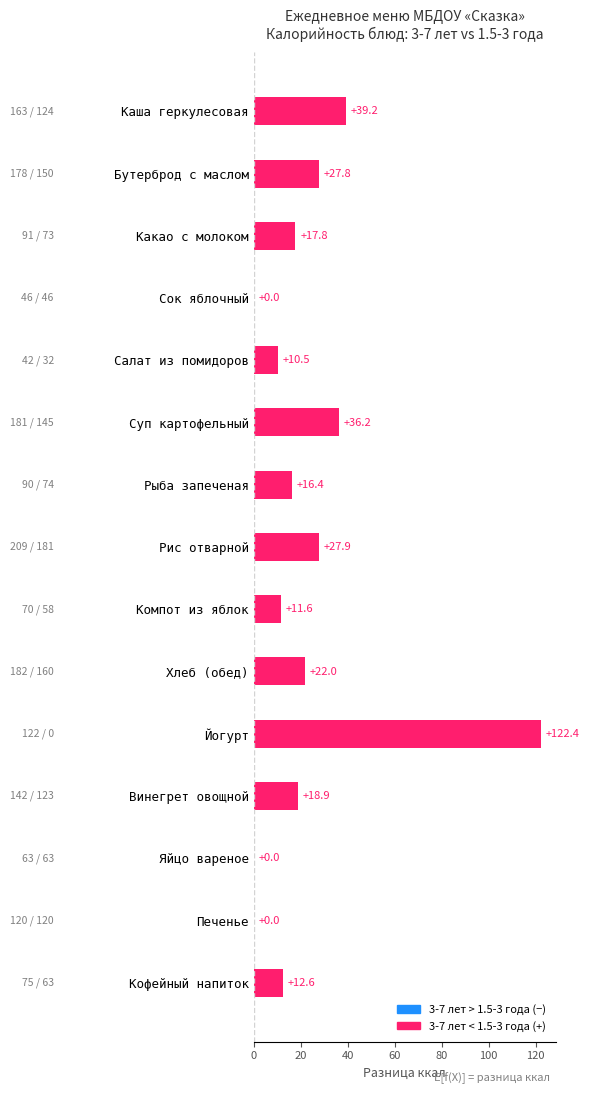

Which has a higher value, Рыба запеченая or Компот из яблок?

Рыба запеченая